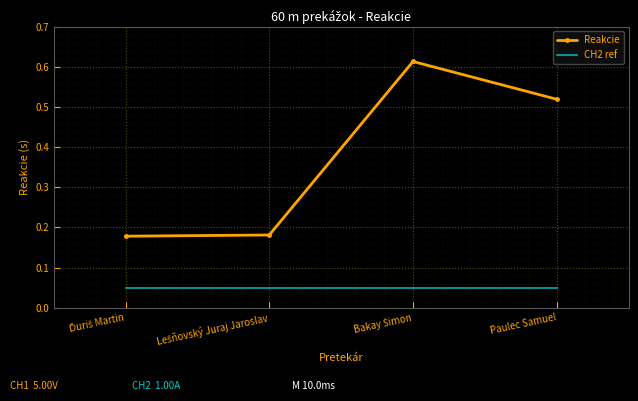

Count the Reakcie values in the range 0 to 1.

4